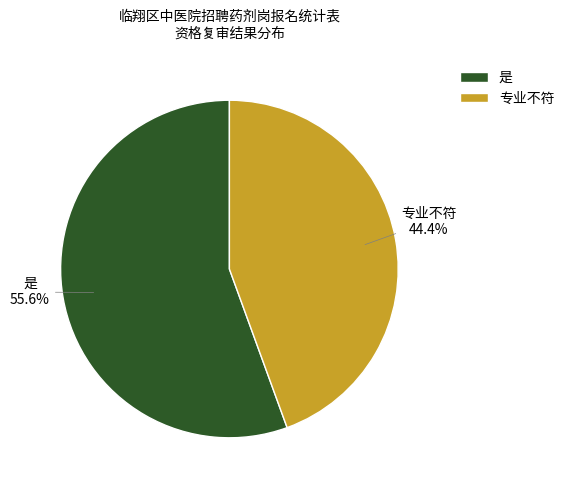

Which has a higher value, 是 or 专业不符?

是